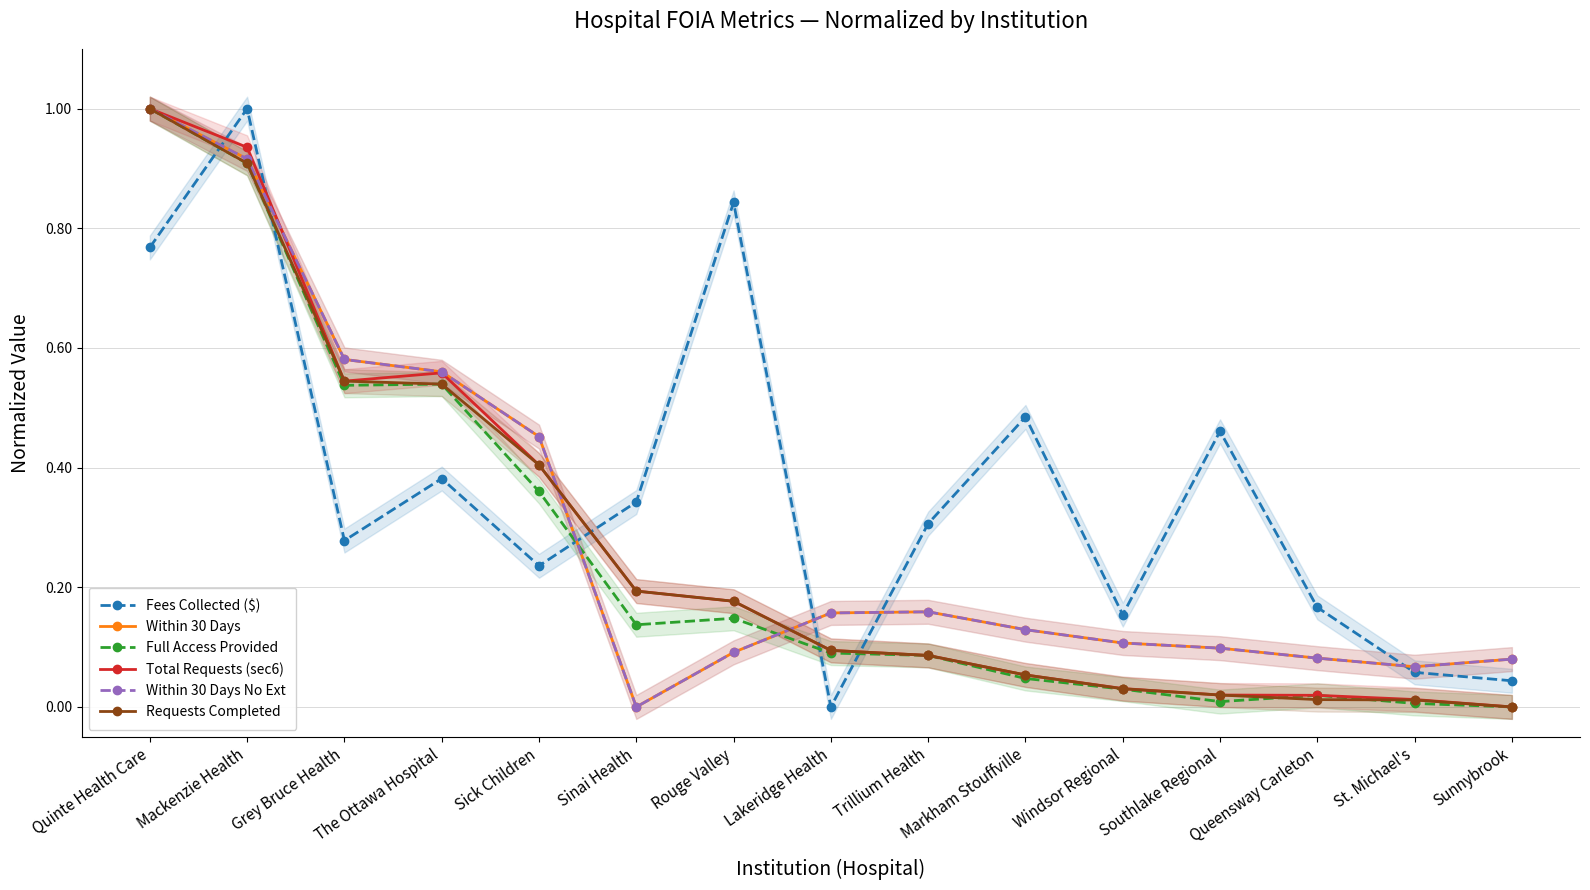

What are all the series names shown in the legend?

Fees Collected ($), Within 30 Days, Full Access Provided, Total Requests (sec6), Within 30 Days No Ext, Requests Completed